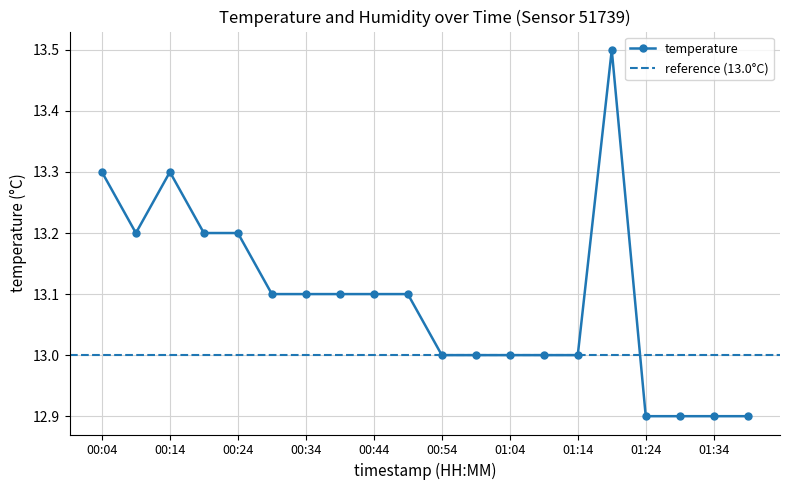

What position from the left is 00:04?

1